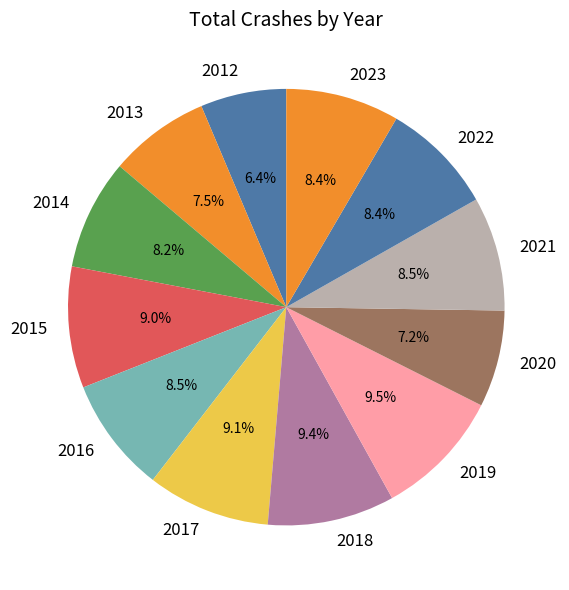

Which category has the smallest portion of the pie?

2012